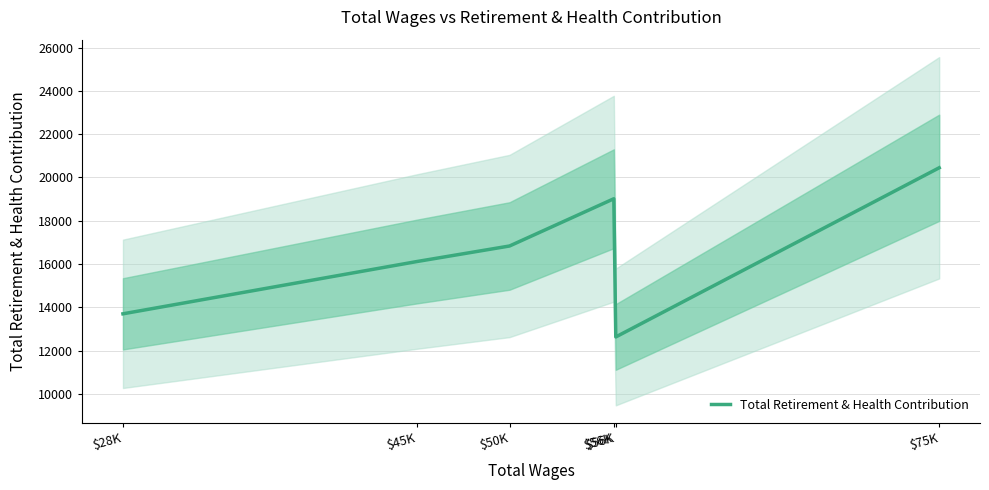

What is the maximum value shown in the chart?

20447